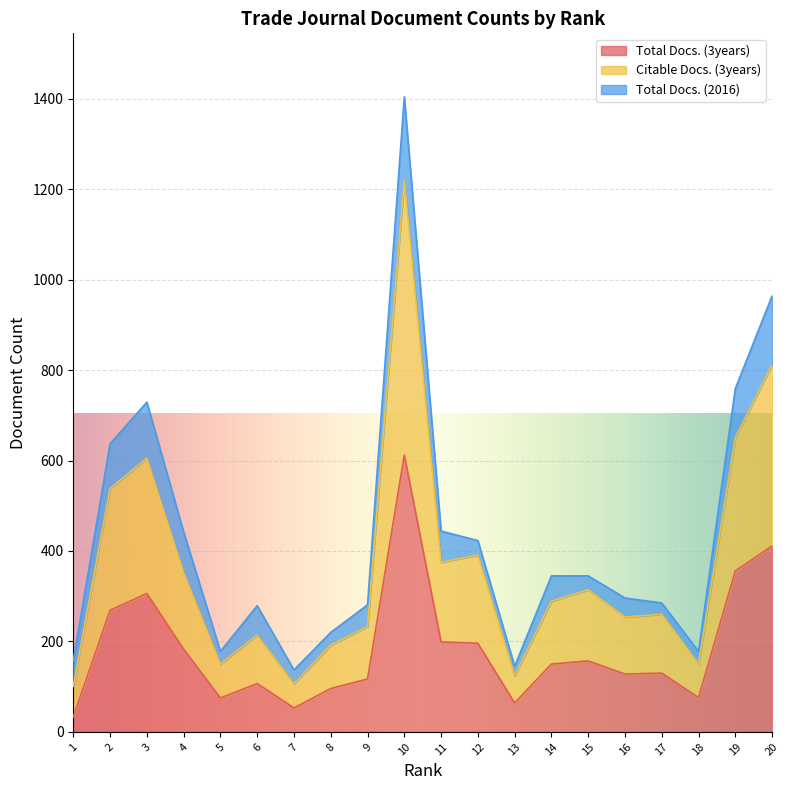

The value of Citable Docs. (3years) at 8 is 192. True or false?

True